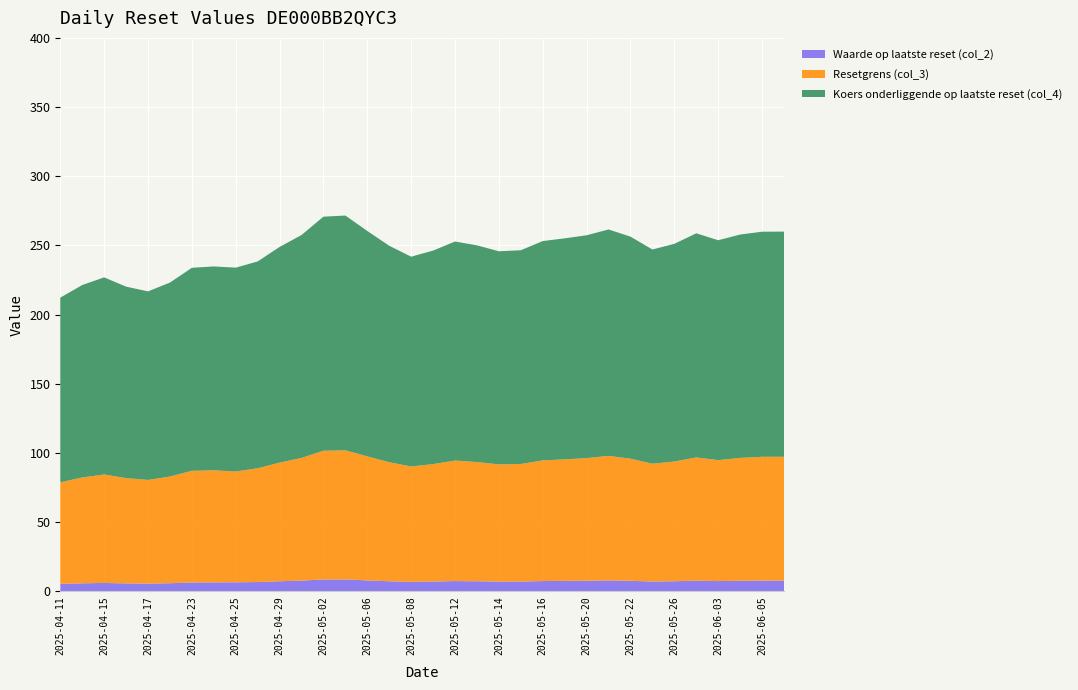

Reading left to right, transcribe all the data shown in this chart.

Waarde op laatste reset (col_2): 2025-04-11=5.3	2025-04-14=5.8	2025-04-15=6.0	2025-04-16=5.7	2025-04-17=5.5	2025-04-22=5.8	2025-04-23=6.4	2025-04-24=6.4	2025-04-25=6.5	2025-04-28=6.7	2025-04-29=7.2	2025-04-30=7.7	2025-05-02=8.5	2025-05-05=8.6	2025-05-06=7.9	2025-05-07=7.2	2025-05-08=6.8	2025-05-09=7.0	2025-05-12=7.4	2025-05-13=7.2	2025-05-14=7.0	2025-05-15=7.0	2025-05-16=7.4	2025-05-19=7.5	2025-05-20=7.6	2025-05-21=7.9	2025-05-22=7.6	2025-05-23=7.0	2025-05-26=7.2	2025-06-02=7.7	2025-06-03=7.4	2025-06-04=7.6	2025-06-05=7.7	2025-06-06=7.7
Resetgrens (col_3): 2025-04-11=73.4	2025-04-14=76.5	2025-04-15=78.4	2025-04-16=76.1	2025-04-17=75.0	2025-04-22=77.1	2025-04-23=80.7	2025-04-24=81.0	2025-04-25=80.1	2025-04-28=82.2	2025-04-29=85.7	2025-04-30=88.6	2025-05-02=93.1	2025-05-05=93.3	2025-05-06=89.6	2025-05-07=86.0	2025-05-08=83.4	2025-05-09=84.9	2025-05-12=87.1	2025-05-13=86.2	2025-05-14=84.7	2025-05-15=85.0	2025-05-16=87.2	2025-05-19=87.9	2025-05-20=88.6	2025-05-21=90.0	2025-05-22=88.3	2025-05-23=85.2	2025-05-26=86.5	2025-06-02=89.1	2025-06-03=87.4	2025-06-04=88.8	2025-06-05=89.5	2025-06-06=89.5
Koers onderliggende op laatste reset (col_4): 2025-04-11=133.5	2025-04-14=139.1	2025-04-15=142.5	2025-04-16=138.4	2025-04-17=136.3	2025-04-22=140.2	2025-04-23=146.8	2025-04-24=147.3	2025-04-25=147.3	2025-04-28=149.5	2025-04-29=155.9	2025-04-30=161.2	2025-05-02=169.2	2025-05-05=169.7	2025-05-06=162.9	2025-05-07=156.4	2025-05-08=151.7	2025-05-09=154.3	2025-05-12=158.3	2025-05-13=156.7	2025-05-14=154.1	2025-05-15=154.5	2025-05-16=158.6	2025-05-19=159.8	2025-05-20=161.1	2025-05-21=163.7	2025-05-22=160.5	2025-05-23=154.8	2025-05-26=157.3	2025-06-02=162.0	2025-06-03=158.9	2025-06-04=161.4	2025-06-05=162.7	2025-06-06=162.8